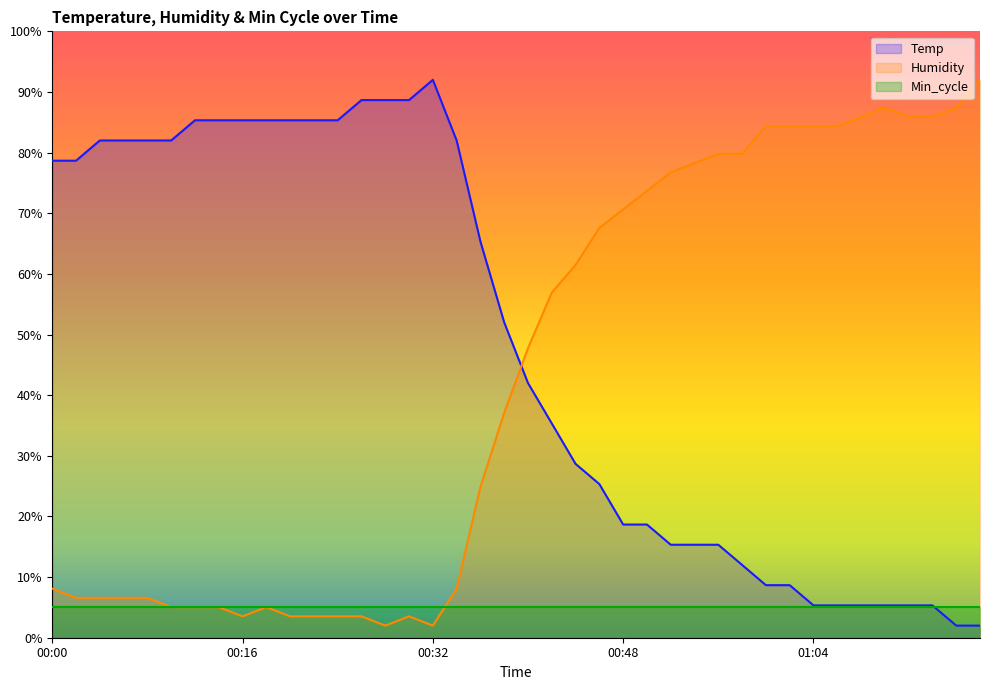

What value does the Temp series have at 01:04?

5.3